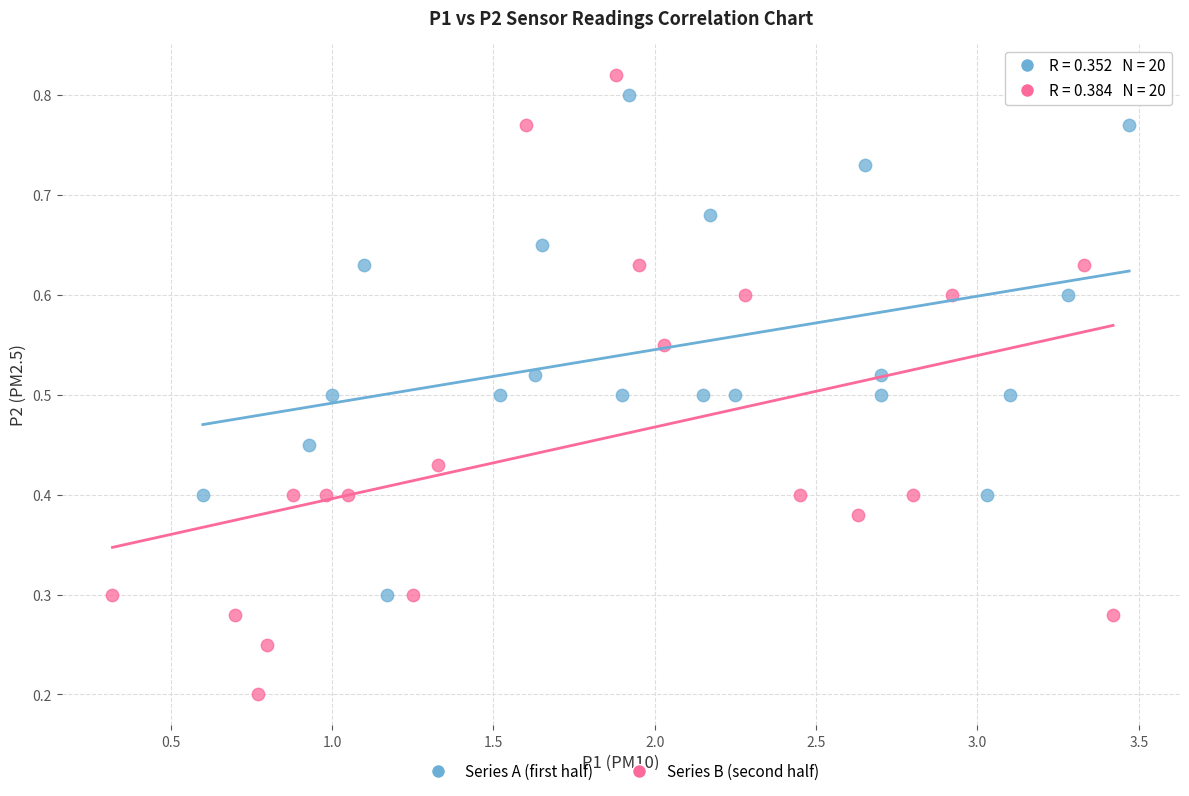

Which series has the largest Y range (max minus min)?

Series B (second half)